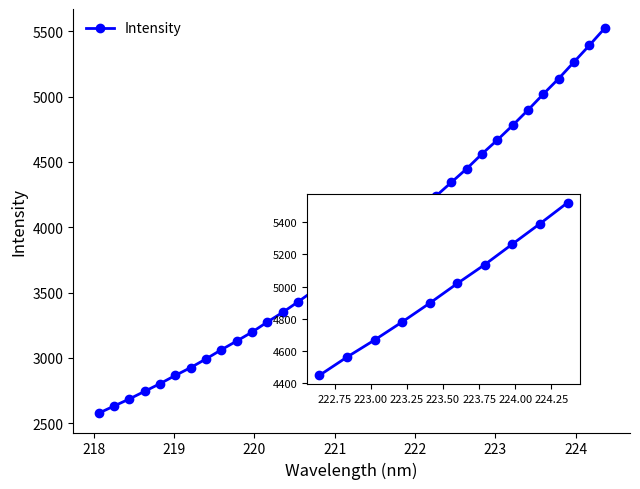

List the labels in order of value, largest first.

224.3616, 224.1709, 223.9802, 223.7895, 223.5987, 223.408, 223.2172, 223.0264, 222.8355, 222.6447, 222.4538, 222.263, 222.0721, 221.8812, 221.6902, 221.4993, 221.3083, 221.1174, 220.9264, 220.7354, 220.5444, 220.3533, 220.1623, 219.9712, 219.7801, 219.589, 219.3979, 219.2067, 219.0156, 218.8244, 218.6332, 218.442, 218.2508, 218.0596